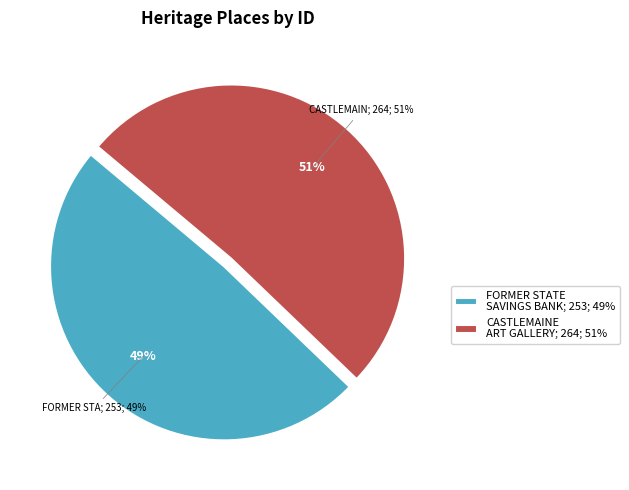

What is the smallest slice in the pie chart?

FORMER STATE SAVINGS BANK